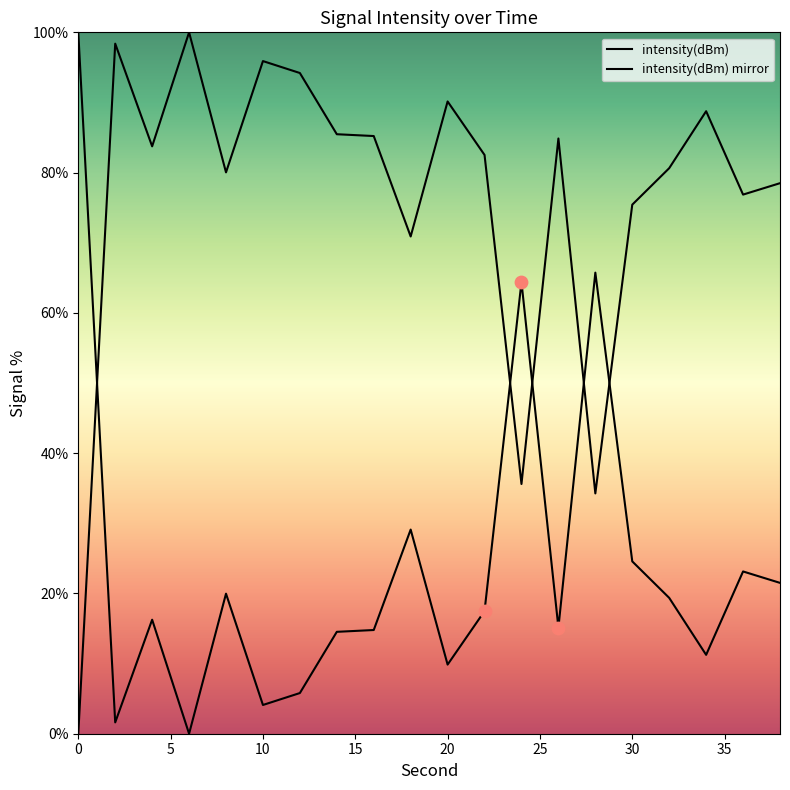

What is the ratio of the value at 8 to the value at 16?

0.9